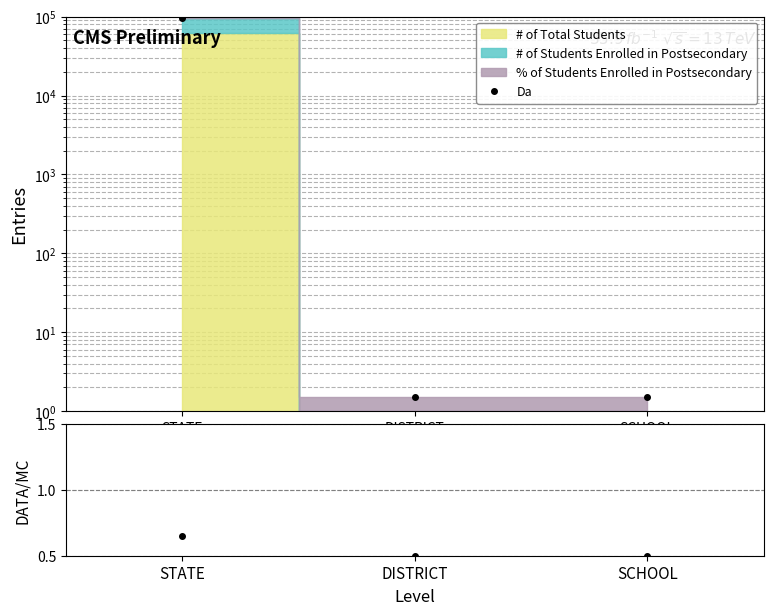

How many values are between 0 and 1?

3